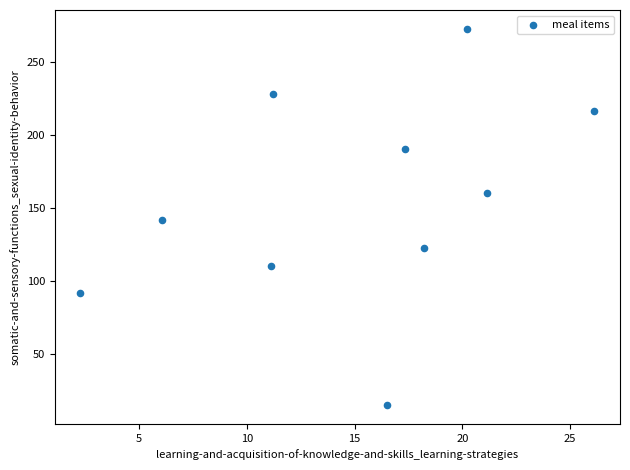

What is the range of Y values (max minus min)?

257.6